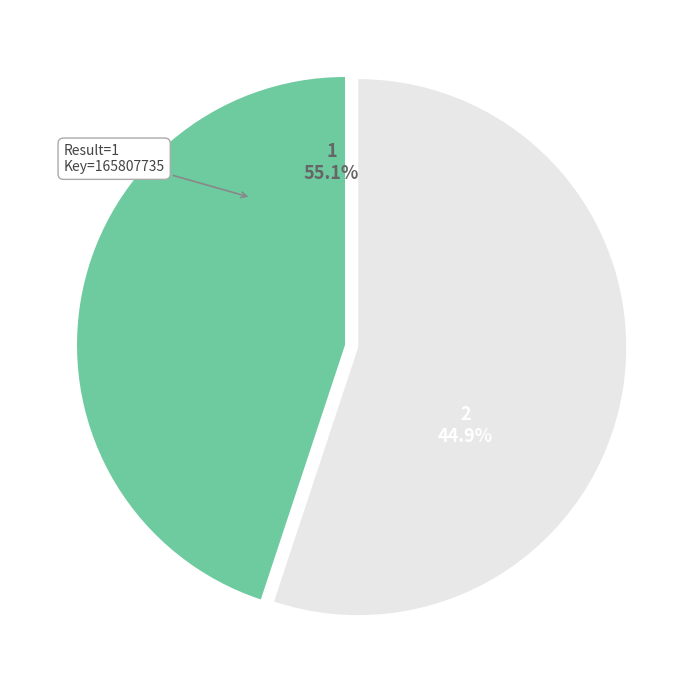

How much of the chart is everything except 1?

55.1%